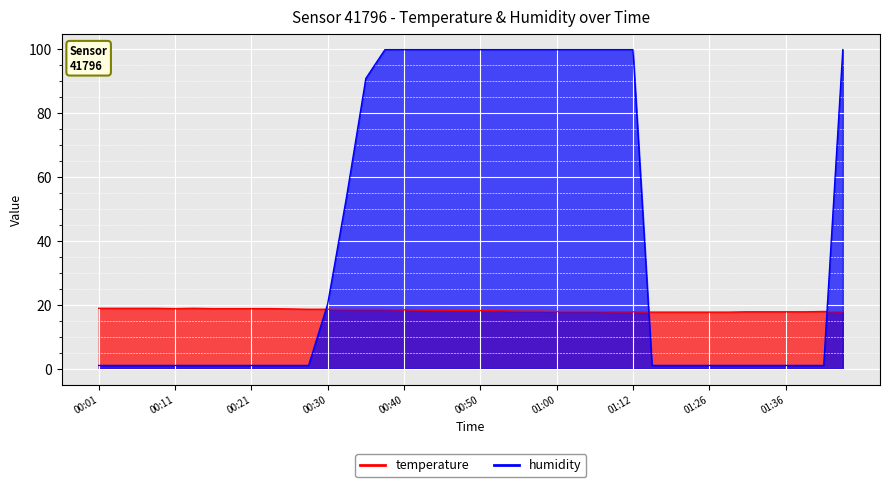

True or false: humidity has more than 0 interior local peaks.

False